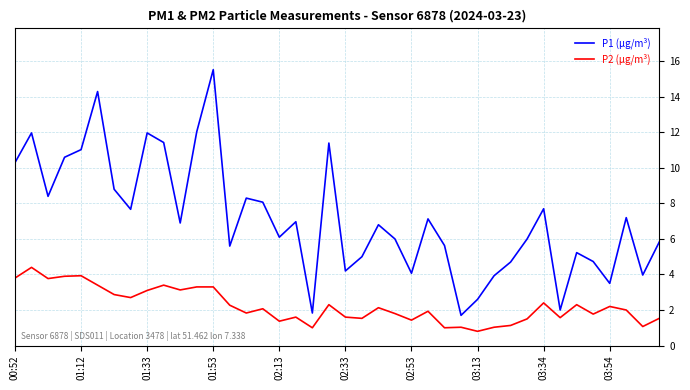

How many lines are shown in the chart?

2